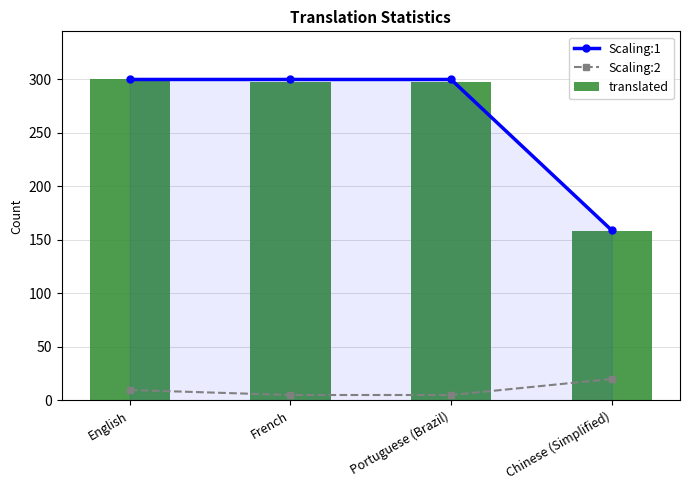

How many data points does each series have?

4